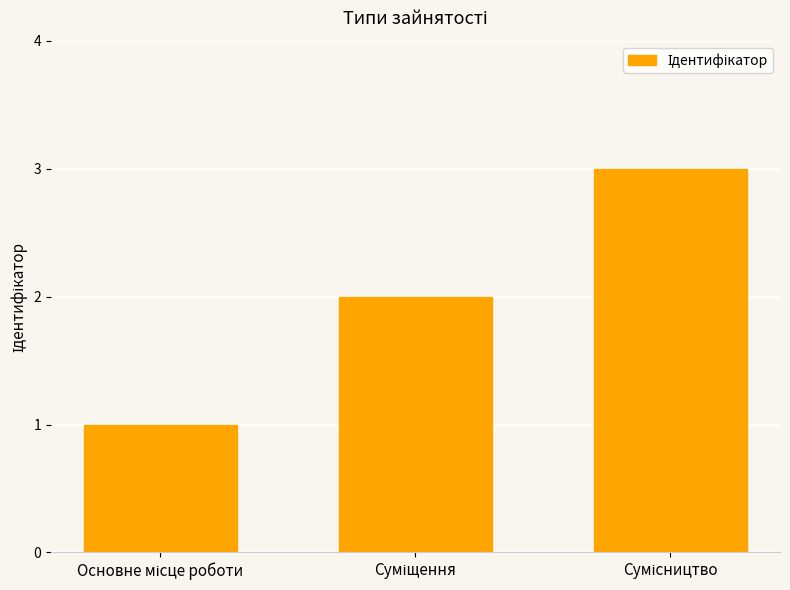

What is the sum of all values?

6